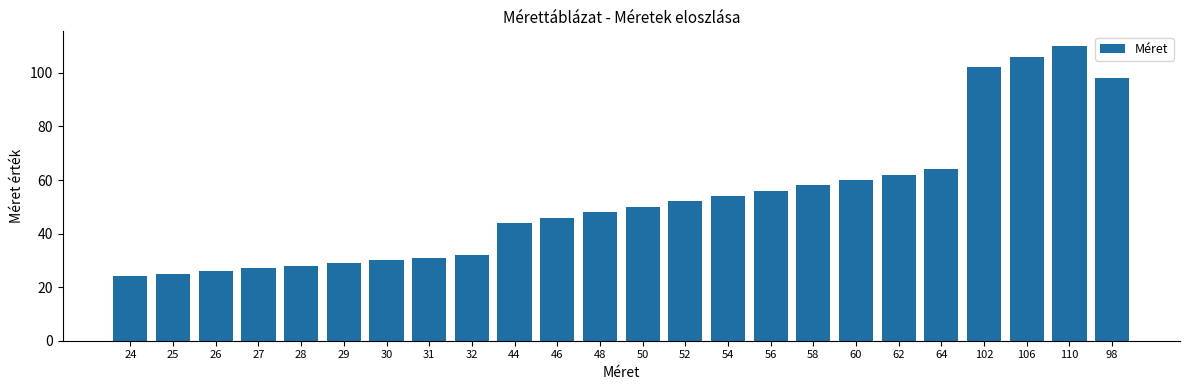

Does the chart contain stacked bars?

No